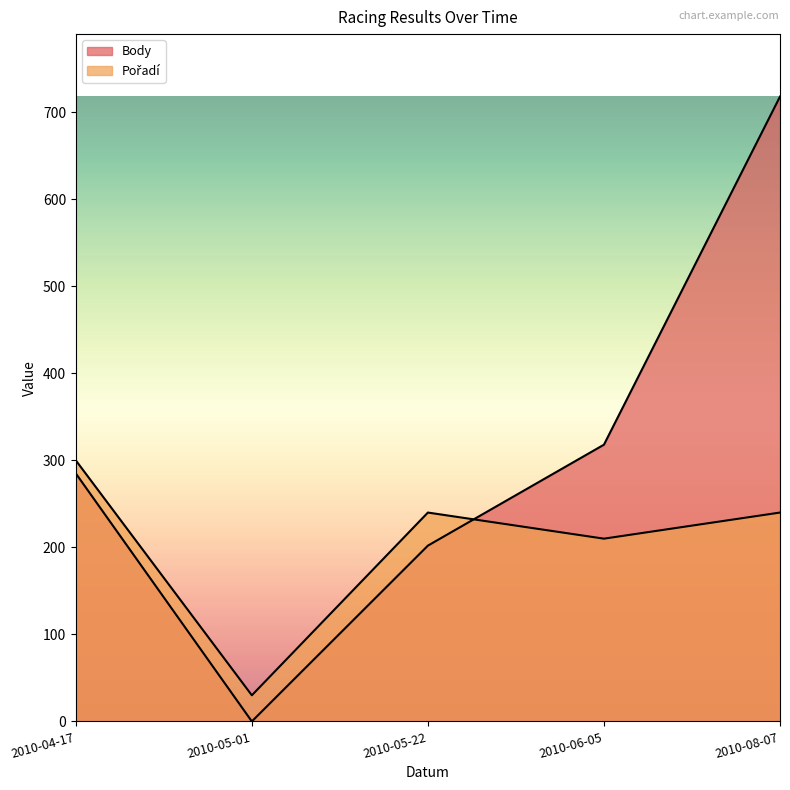

Which category has the lowest value in the Pořadí series?

2010-05-01